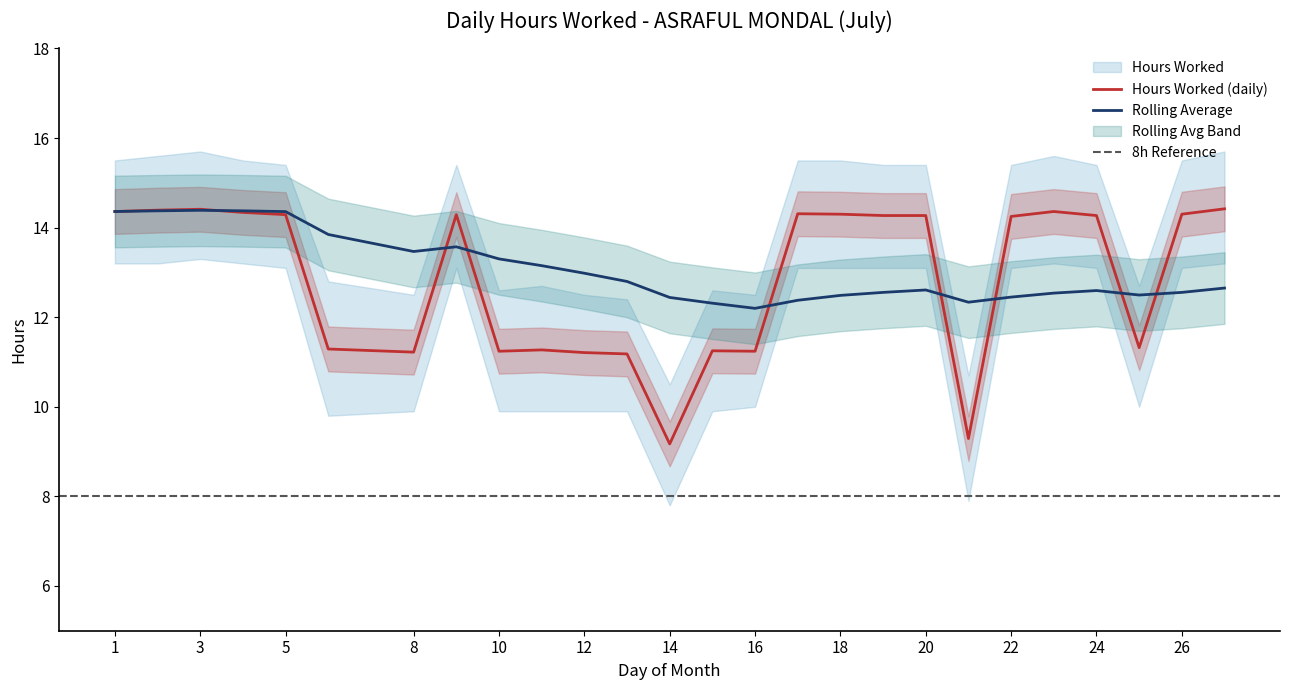

Which category has the highest value across all series?

27